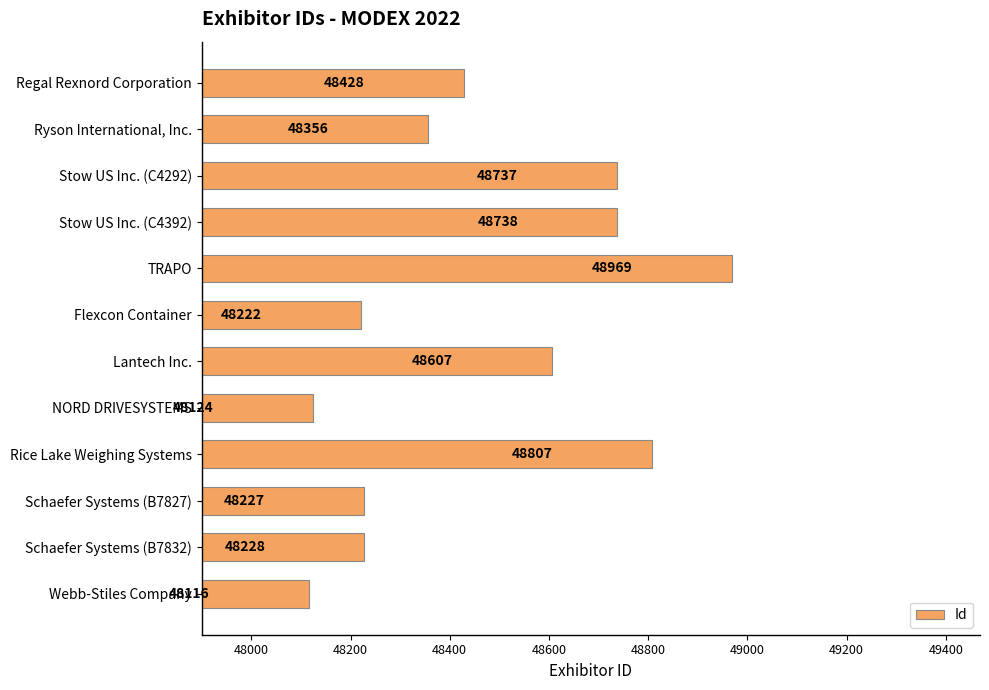

Reading bottom to top, transcribe all the data shown in this chart.

48116	48228	48227	48807	48124	48607	48222	48969	48738	48737	48356	48428